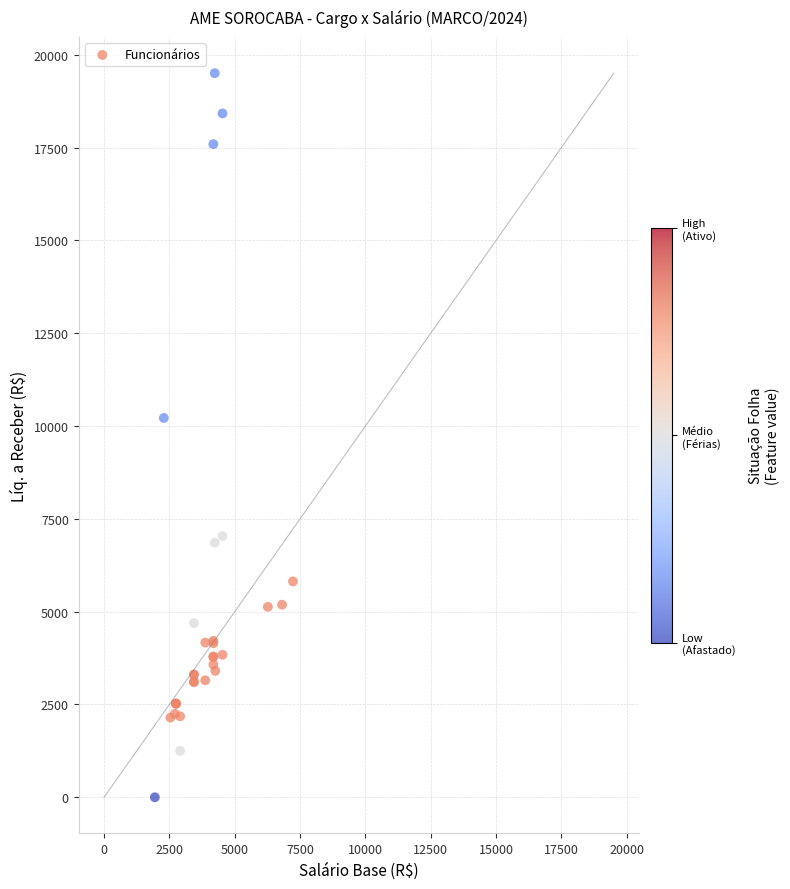

What Y value in the scatter plot is closest to 9751?

10216.4